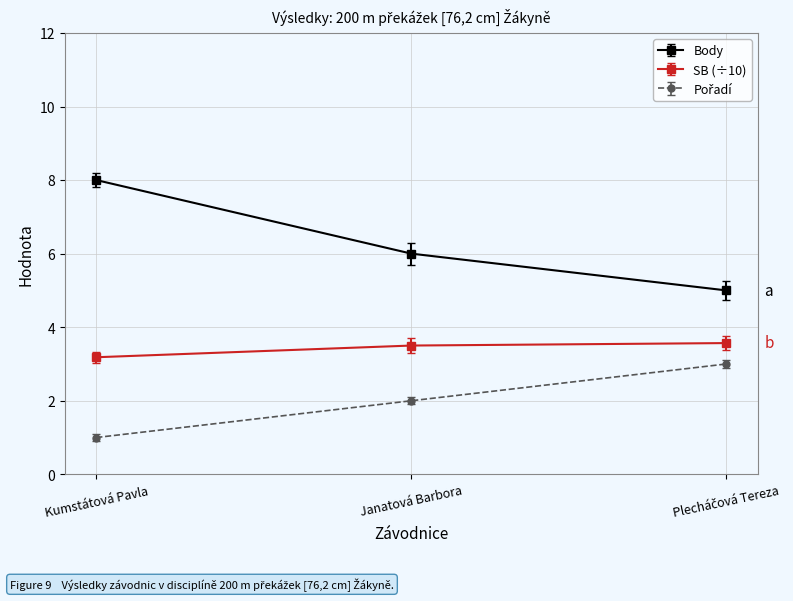

The value of Body at Janatová Barbora is 6.0. True or false?

True